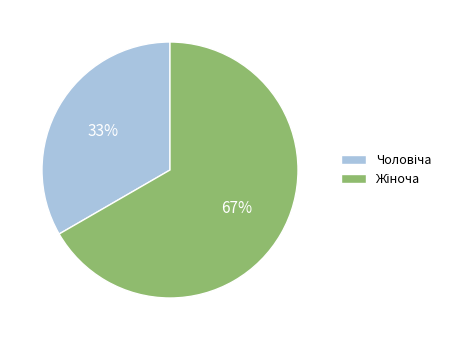

Is there a majority slice in this chart?

Yes